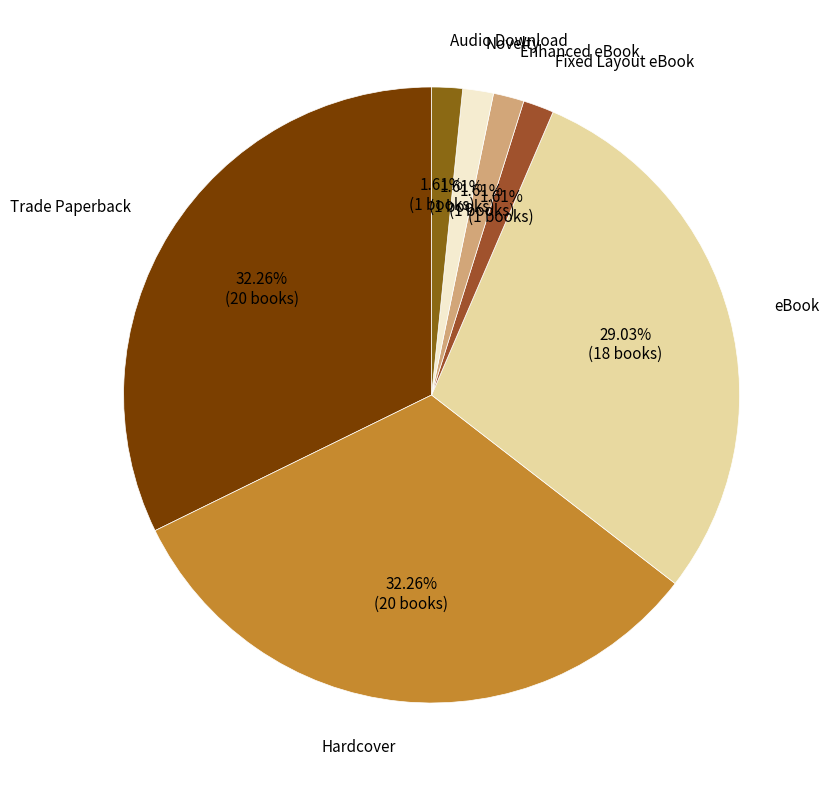

Is there any slice that represents more than half of the pie?

No